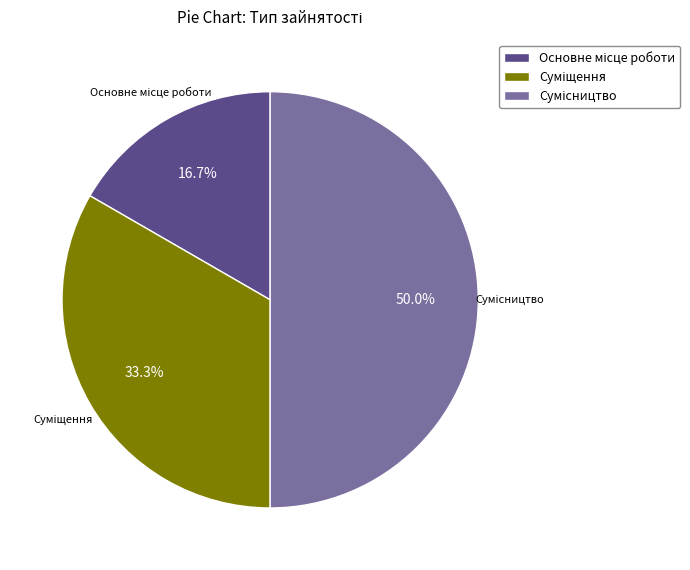

Count the number of slices in the pie.

3